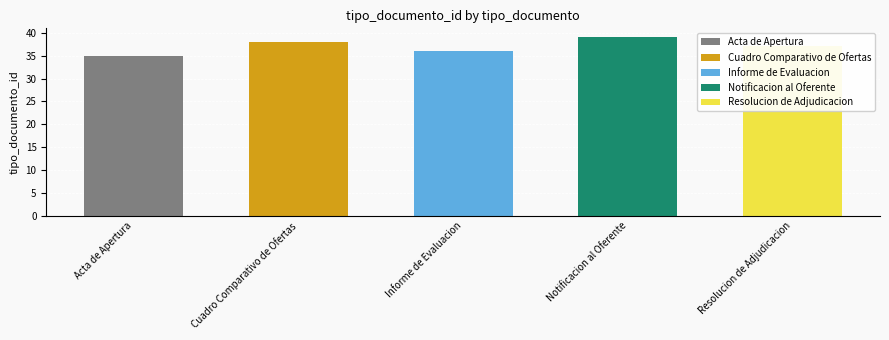

How many data points are less than 37?

2